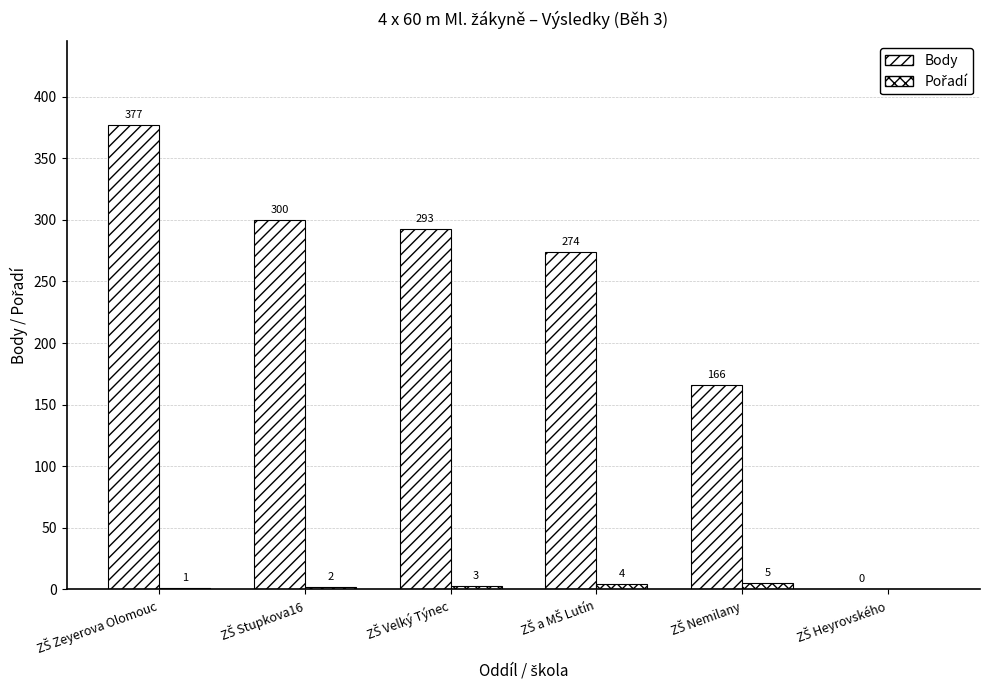

What is the average value of the Pořadí series?

2